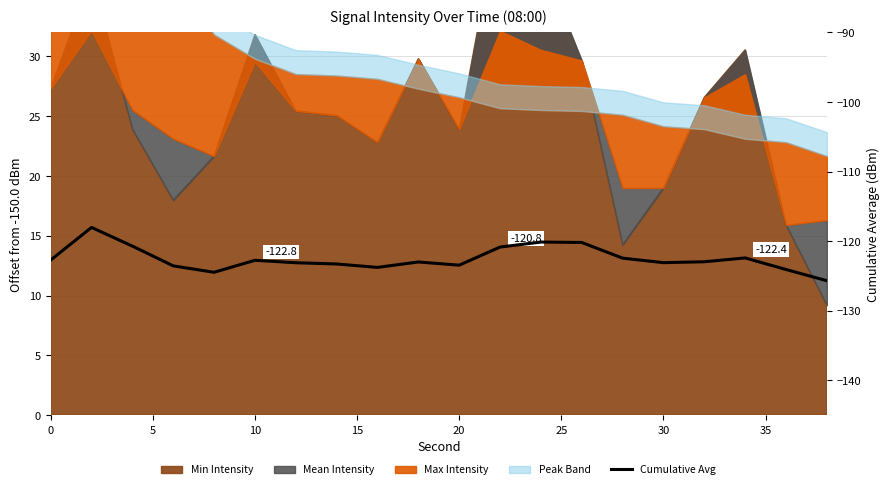

What is the greatest value displayed?

-118.0